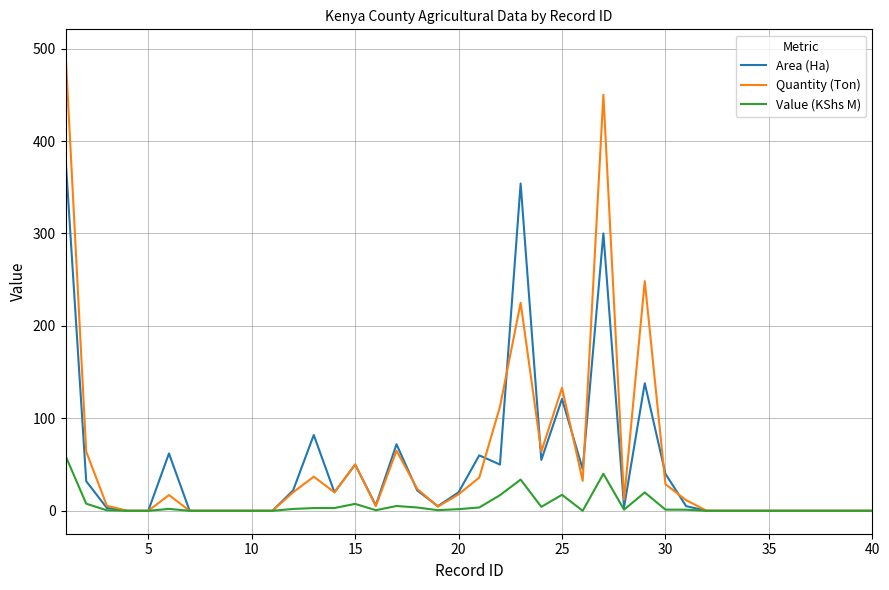

What is the greatest value displayed?

496.0